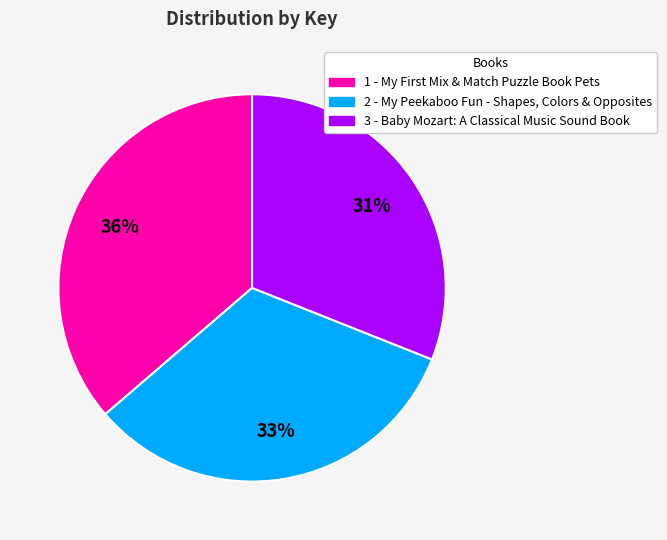

Combined, do 2 - My Peekaboo Fun - Shapes, Colors & Opposites and 3 - Baby Mozart: A Classical Music Sound Book account for over 50%?

Yes